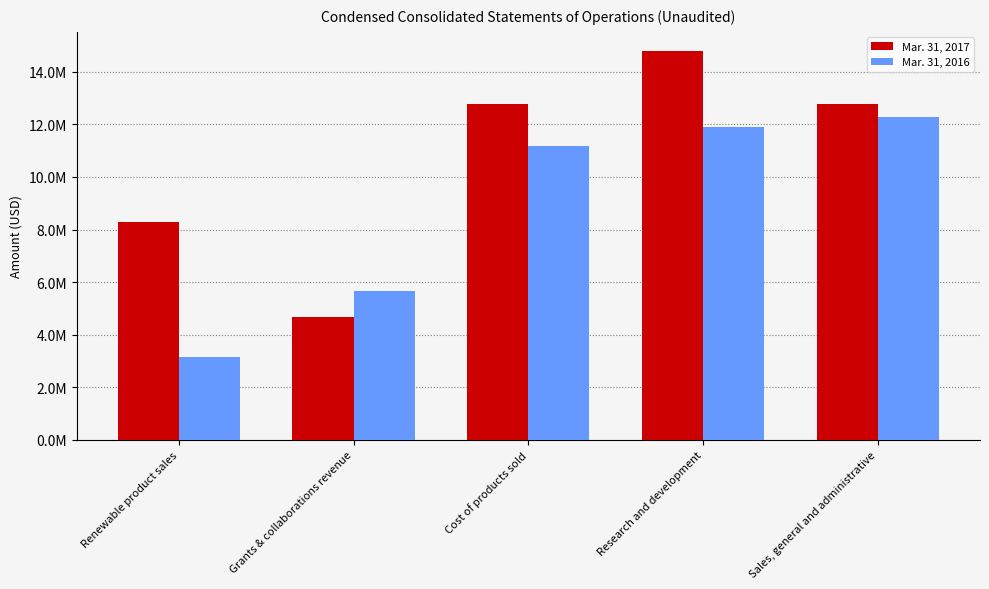

What are all the series names shown in the legend?

Mar. 31, 2017, Mar. 31, 2016